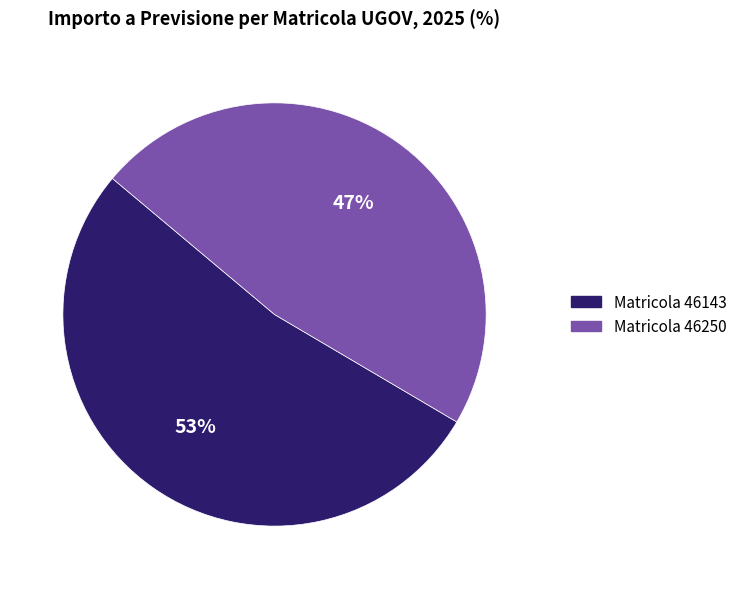

Is there a majority slice in this chart?

Yes